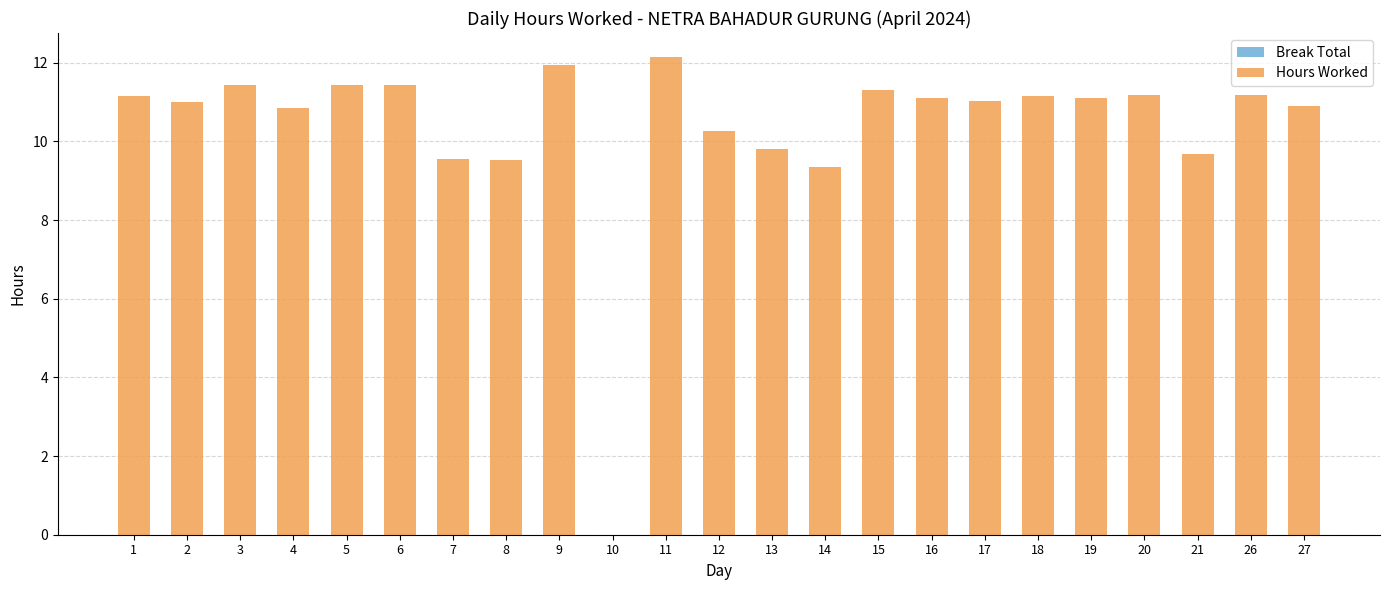

Approximately how many times larger is the value at 12 compared to 11?

0.8